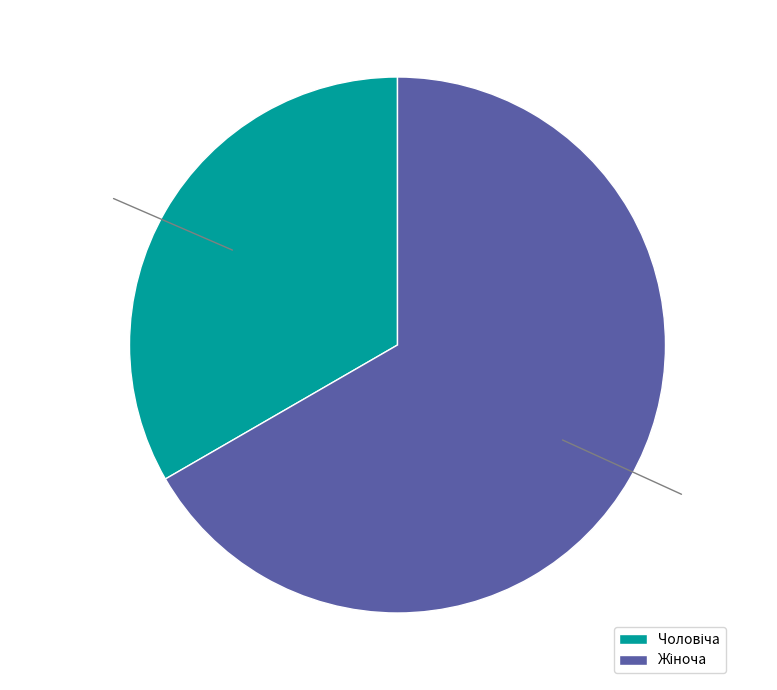

How many segments does this pie chart have?

2